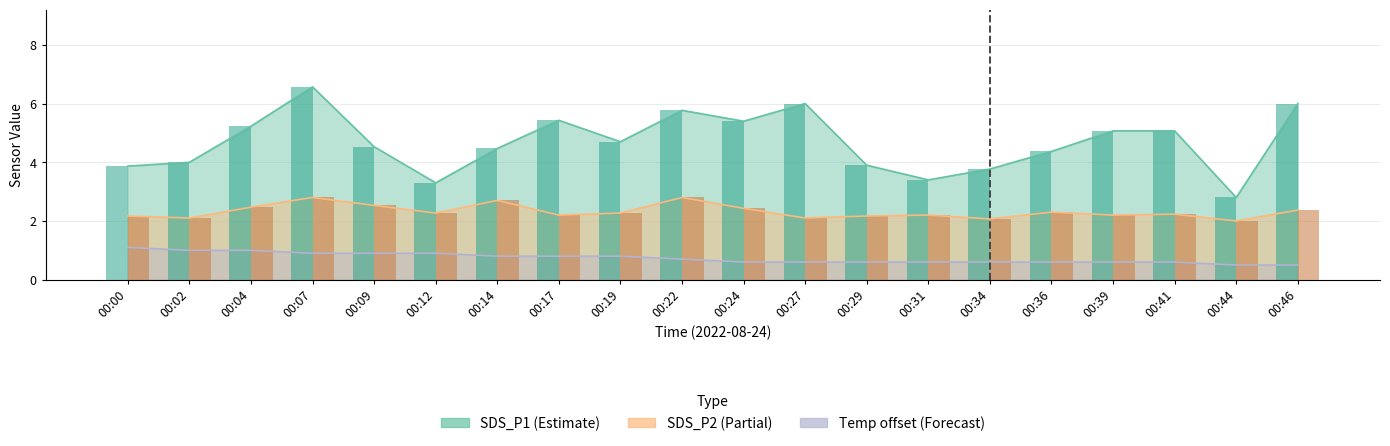

Which series has the widest spread of values?

SDS_P1 bars